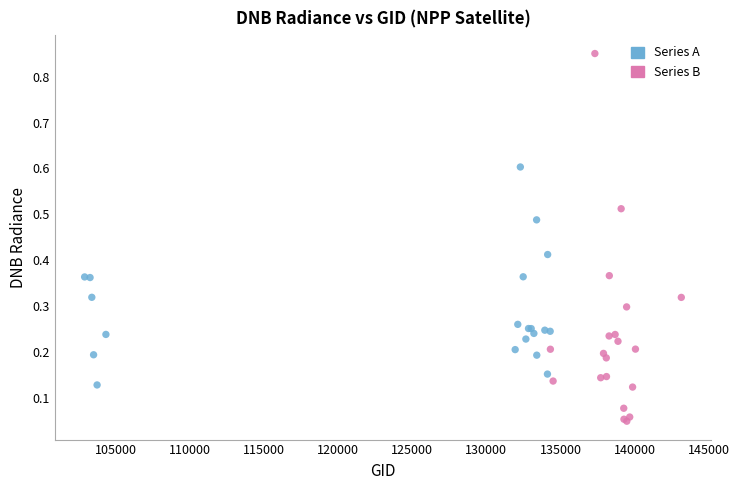

Which series contains the lowest Y value?

Series B